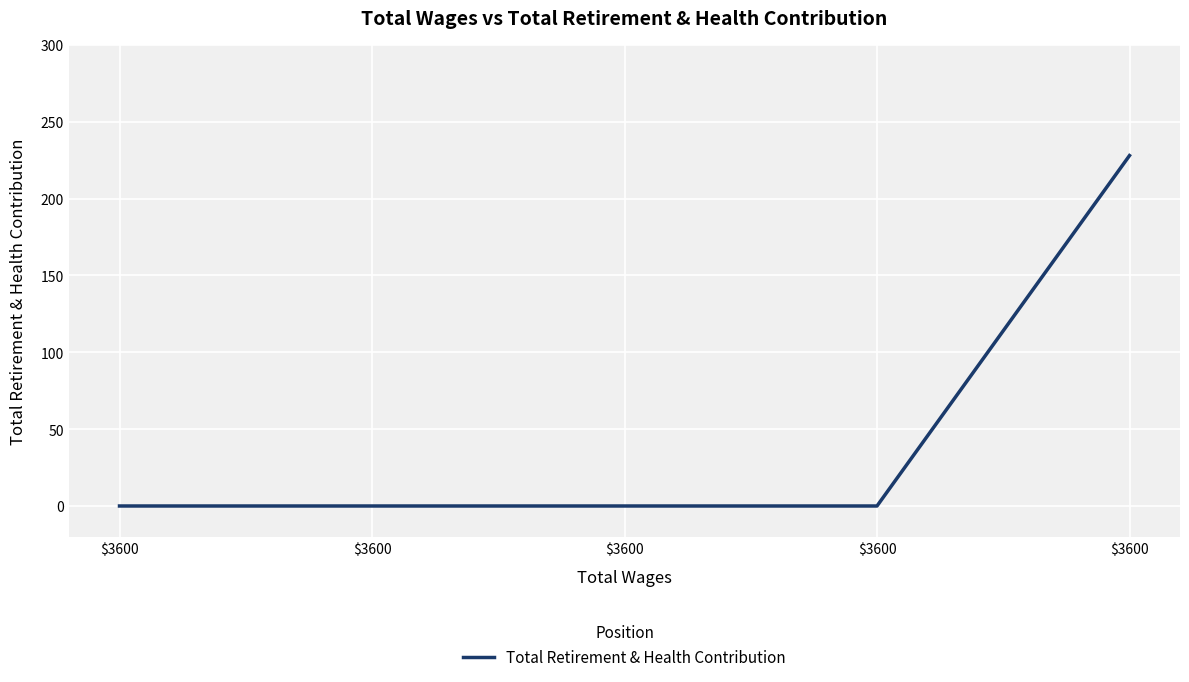

Rank the categories by value from lowest to highest.

$3600, $3600, $3600, $3600, $3600